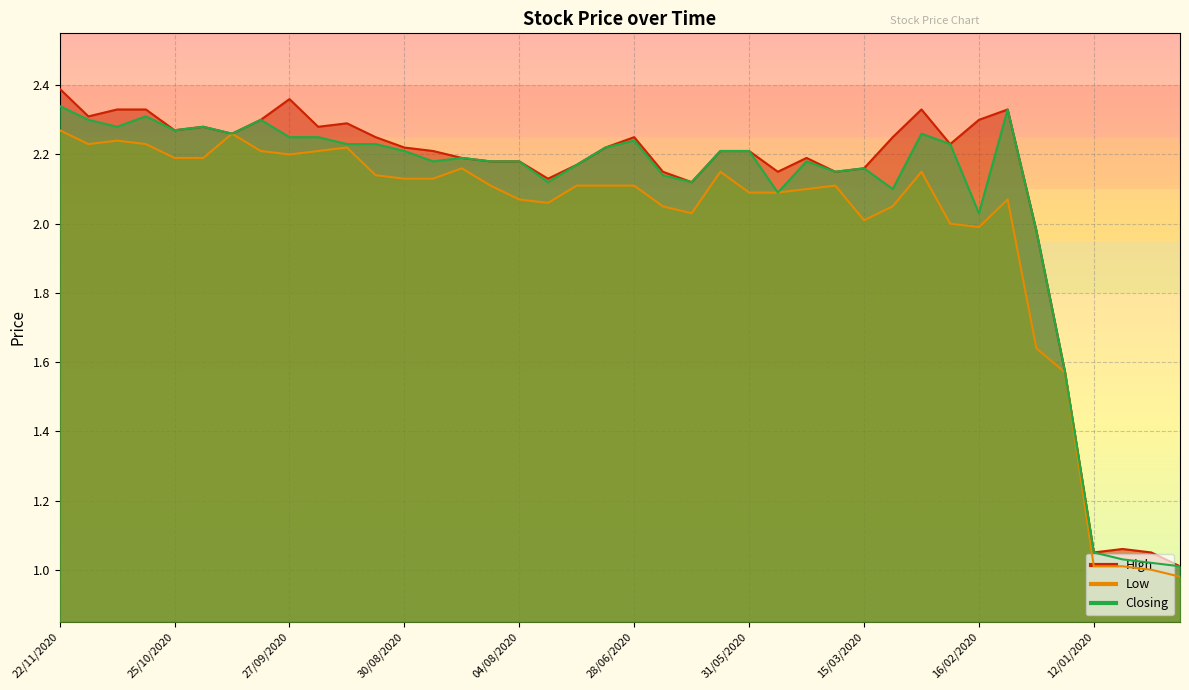

Rank the series by their average value, from highest to lowest.

High, Closing, Low